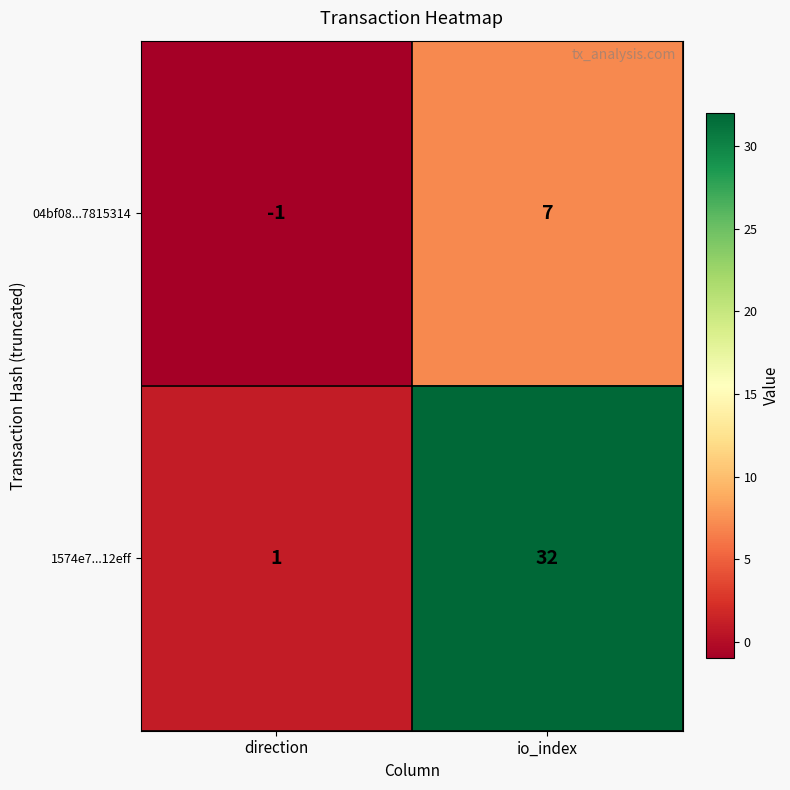

Count the number of categories in the chart.

2